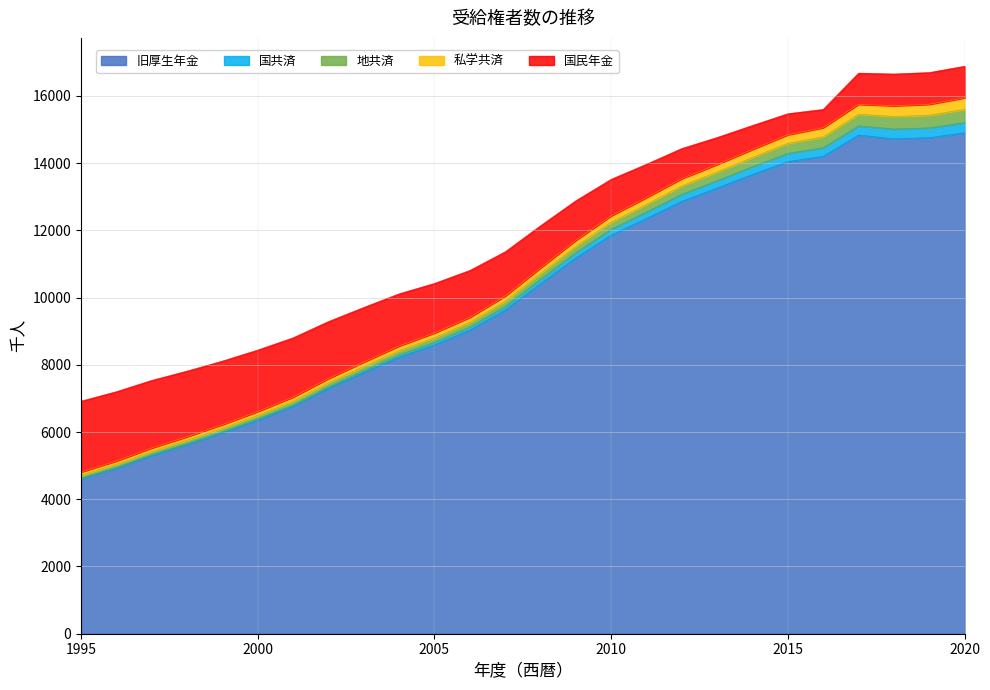

At which label does 国共済 first exceed 131?

2009